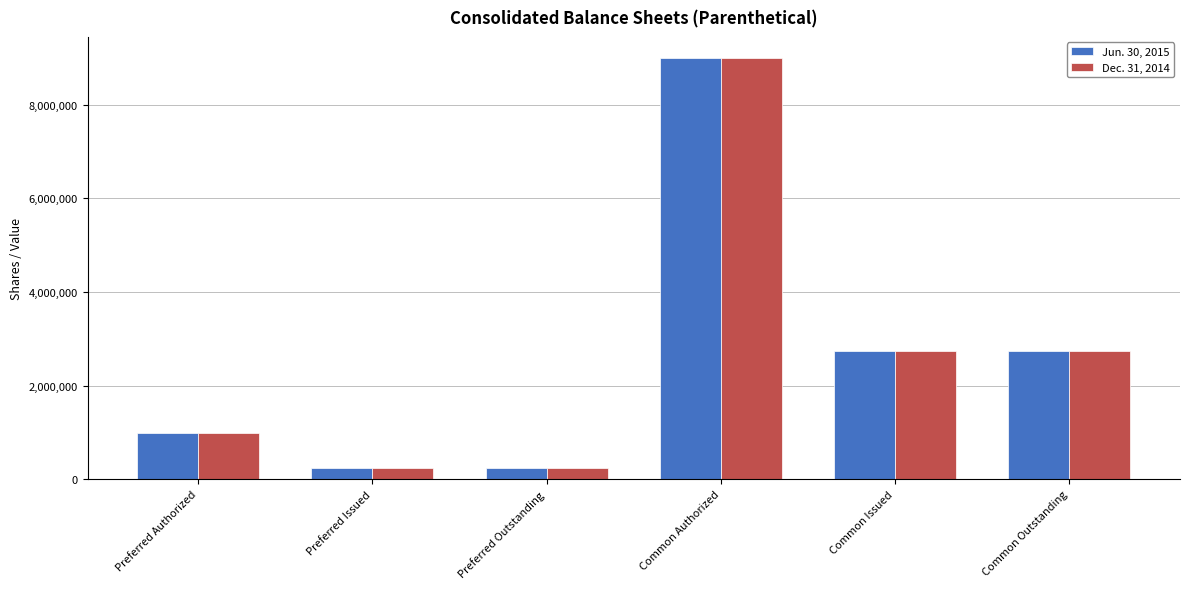

What is the value of the Dec. 31, 2014 bar at the 3rd from the left?

250000